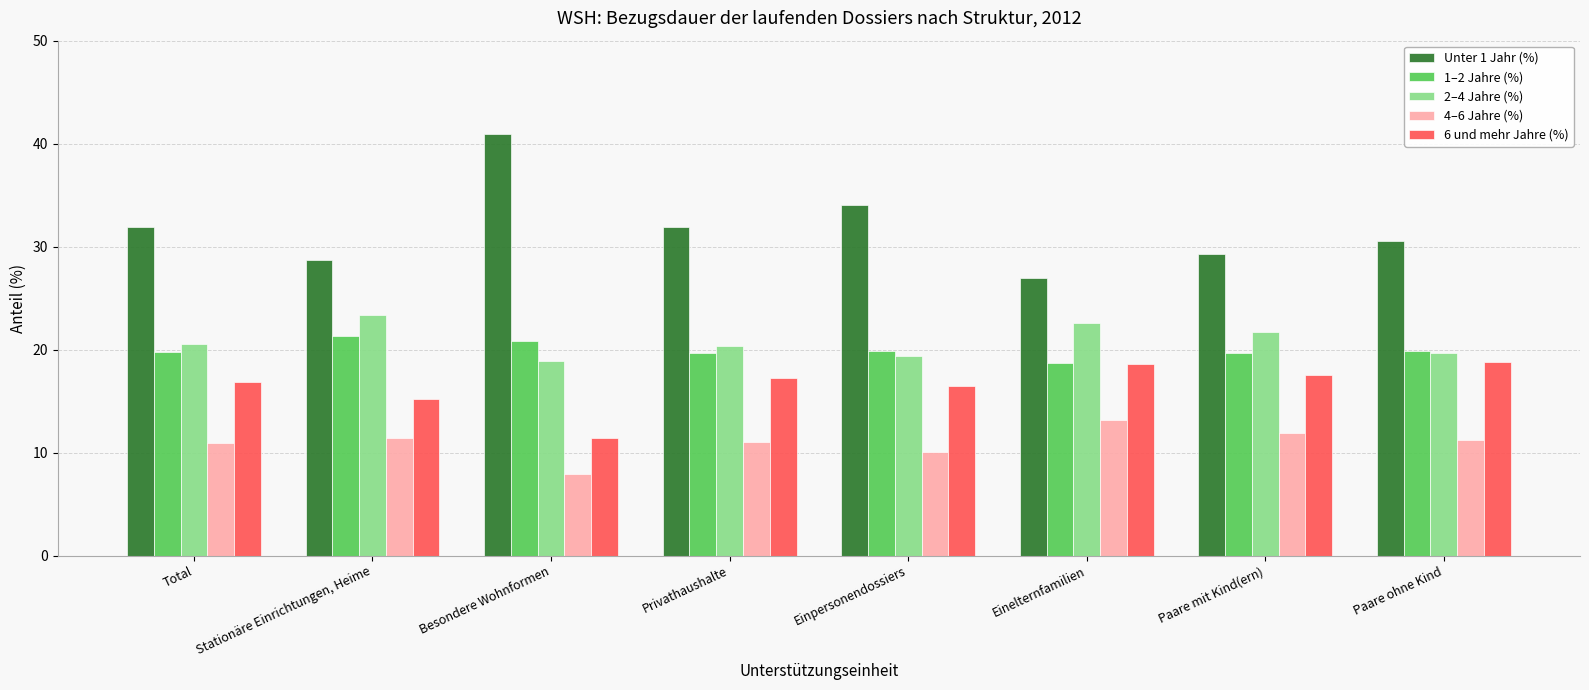

What are all the series names shown in the legend?

Unter 1 Jahr (%), 1–2 Jahre (%), 2–4 Jahre (%), 4–6 Jahre (%), 6 und mehr Jahre (%)